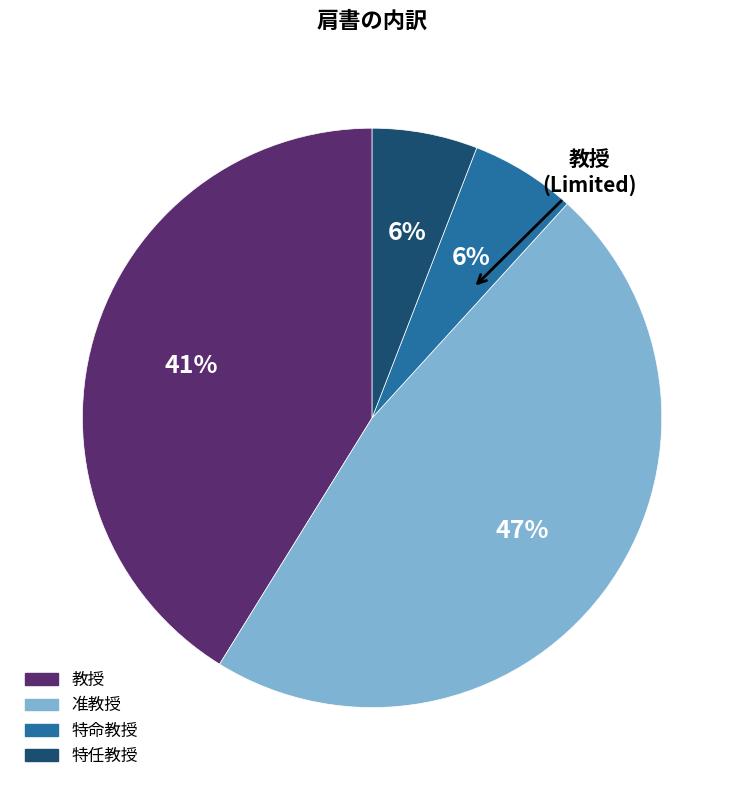

To the nearest percent, what is the combined percentage of 准教授 and 特任教授?

53%